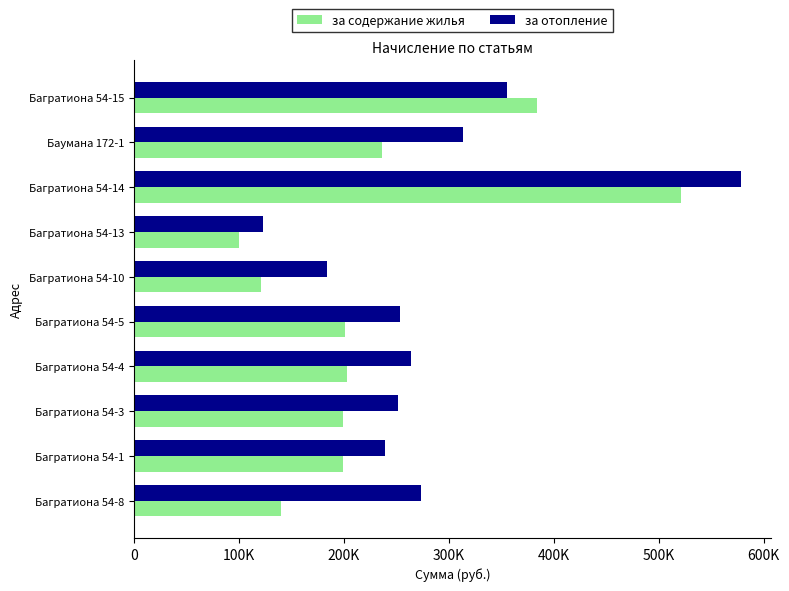

What are all the series names shown in the legend?

за содержание жилья, за отопление